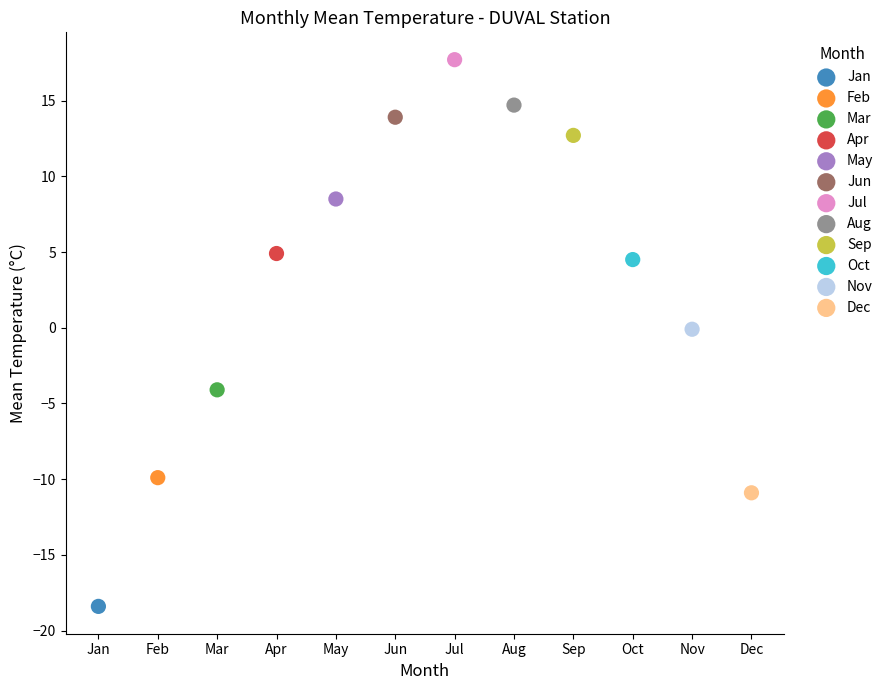

Which series contains the lowest Y value?

Jan